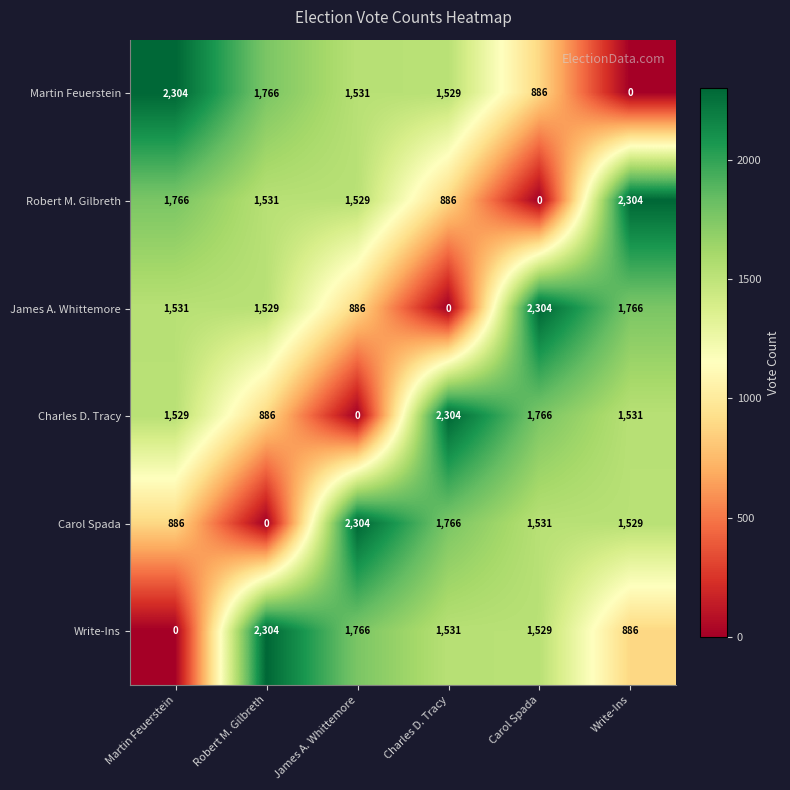

What value does the James A. Whittemore series have at Write-Ins, to the nearest 10?

1770